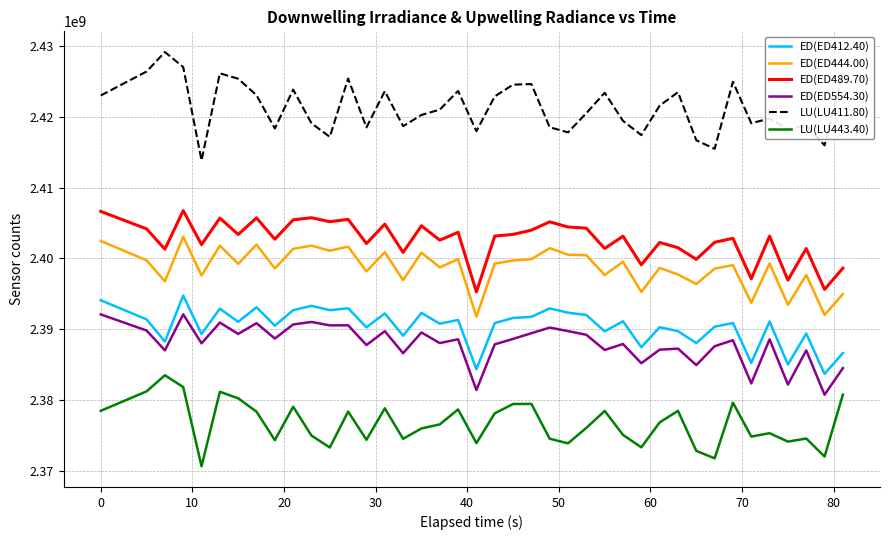

True or false: LU(LU443.40) and ED(ED489.70) intersect in this chart.

False